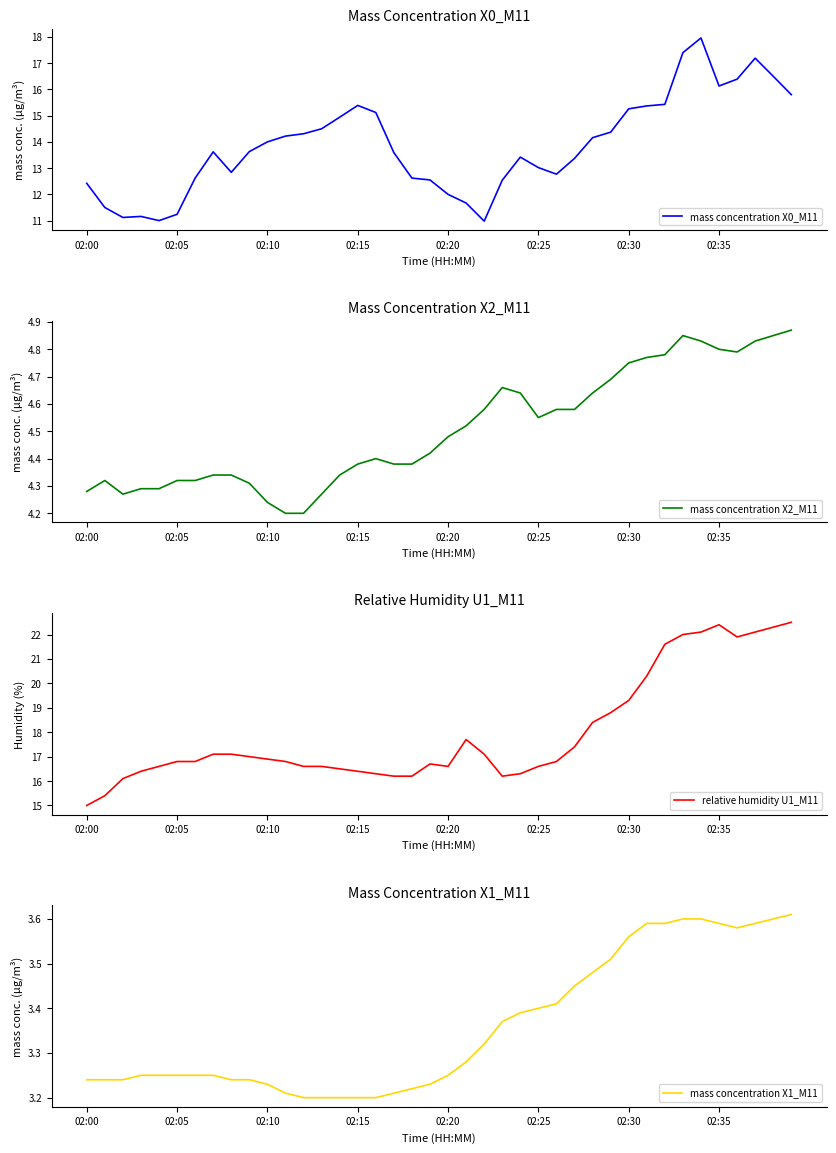

What is the maximum value for mass concentration X0_M11?

18.0